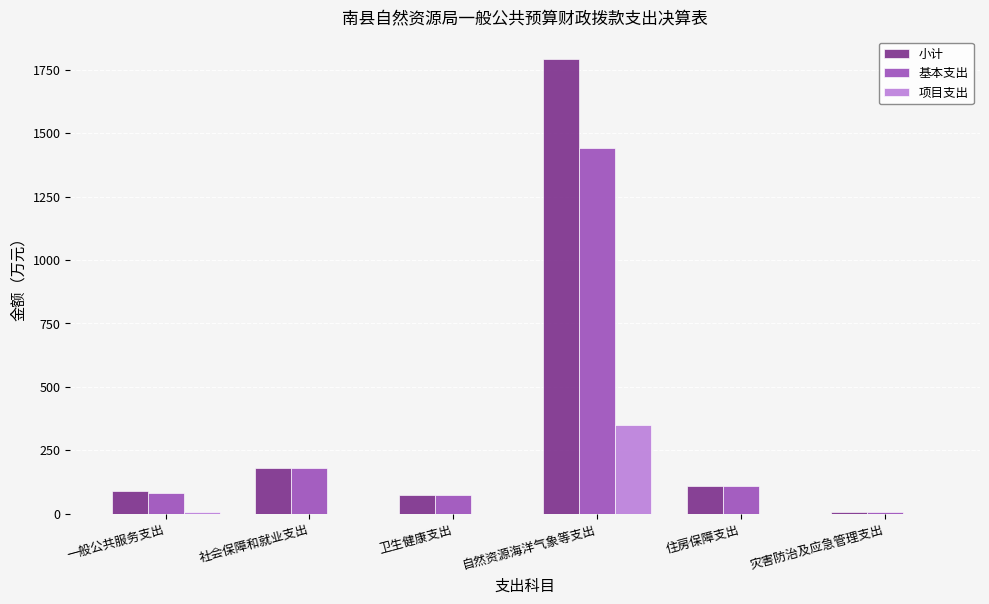

True or false: 小计 has a value of 74.4 at 卫生健康支出.

True